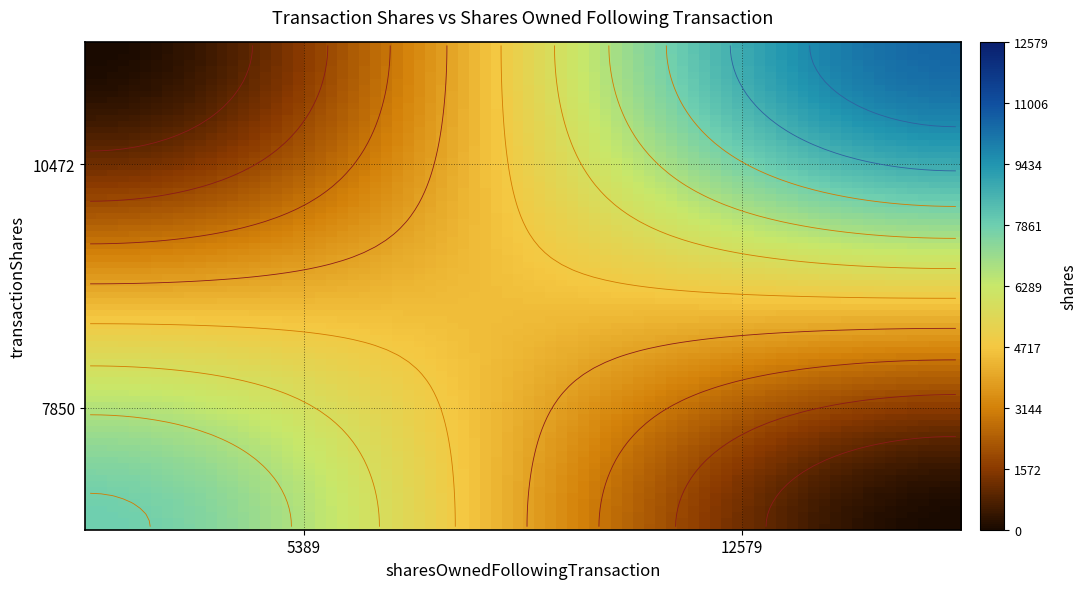

Which label corresponds to the largest value in the chart?

12579